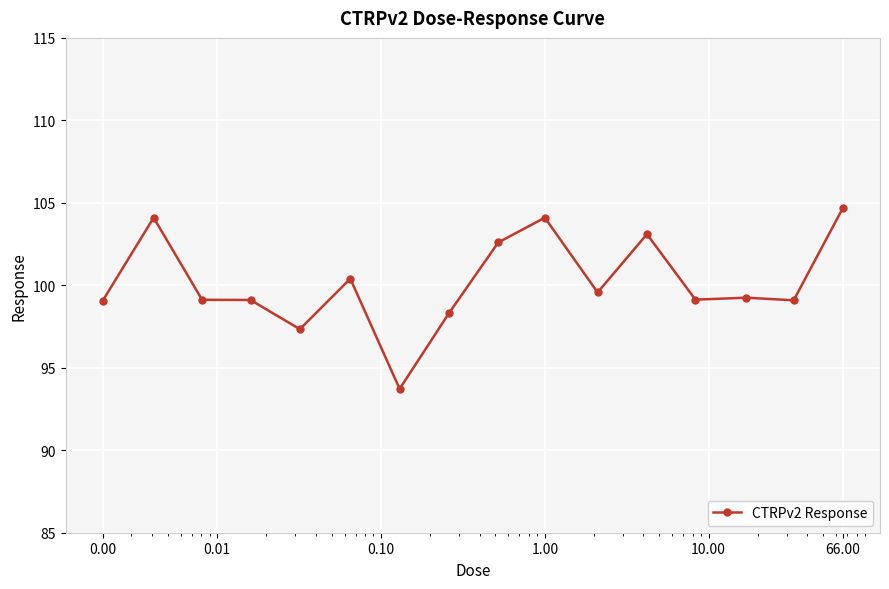

What is the smallest value displayed?

93.7